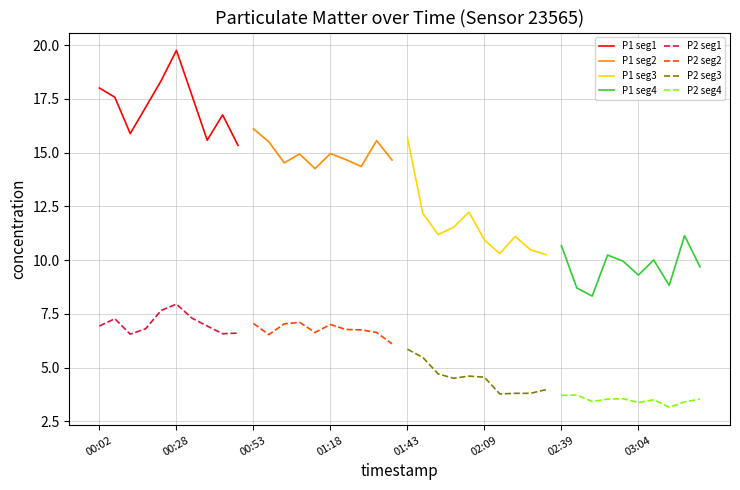

In P2, how many points are higher than both neighbors (excluding endpoints)?

10